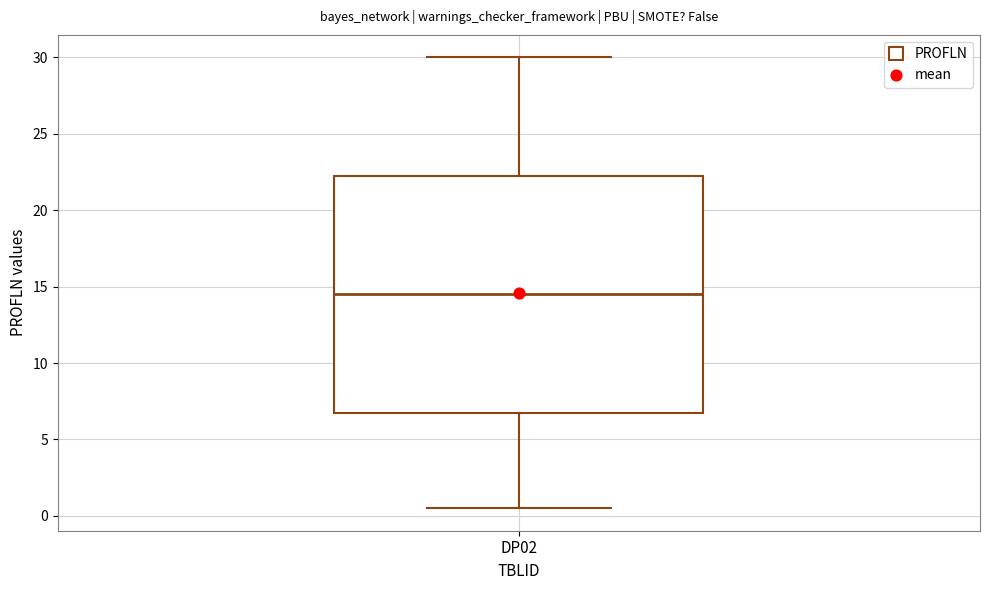

Read this box plot against the y-axis: the position of the median line, the range covered by the box, and the ends of both whiskers. The values are not printed on the chart, so give them approximately, as read against the axis.

median 14.5, box 7.0 to 22.5, whiskers 0.5 to 30.0